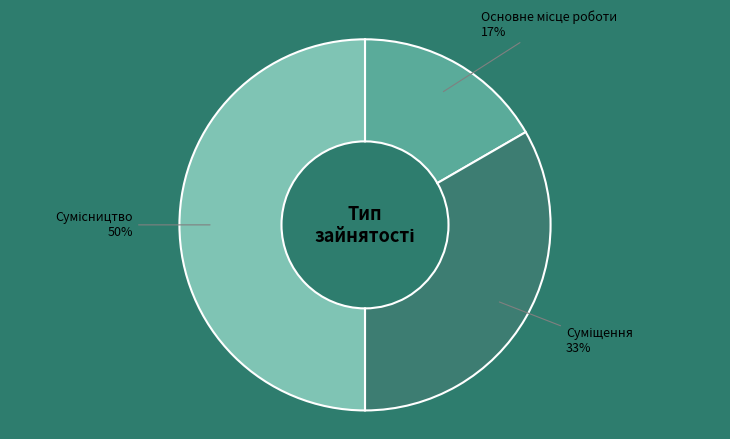

To the nearest percent, what is the difference between the largest and smallest slice percentages?

33%